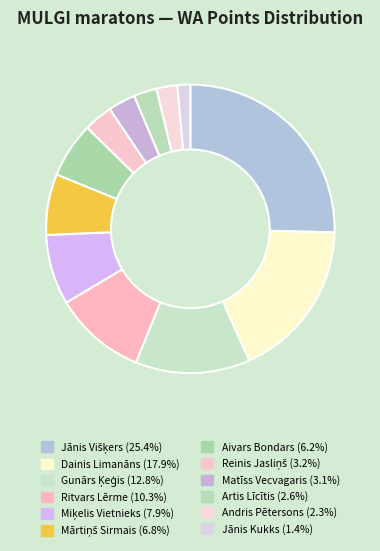

True or false: Mārtiņš Sirmais accounts for 7% of the total.

True